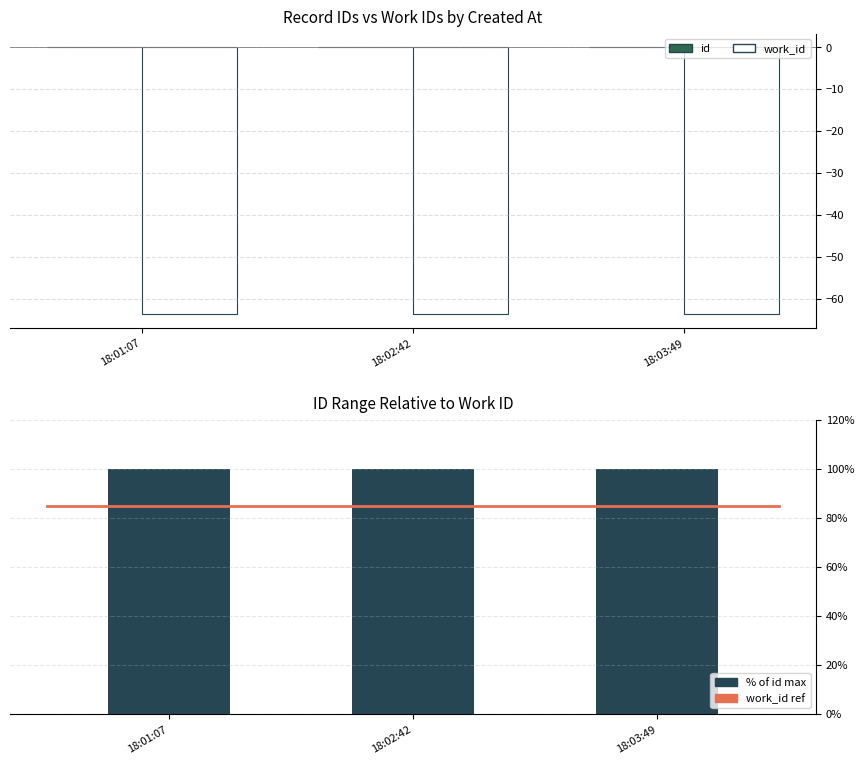

At which label is the value closest to 0?

18:02:42